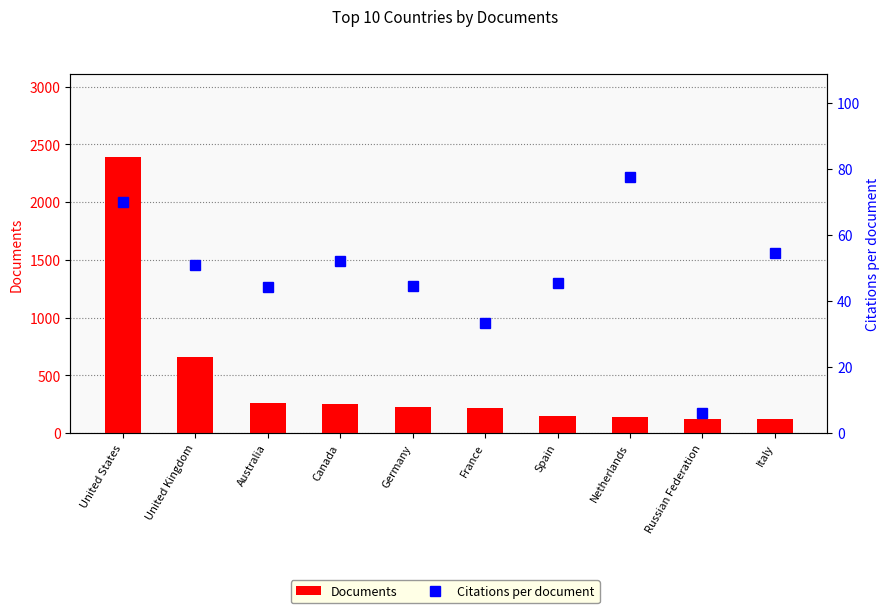

What is the average value of the Citations per document series?

47.9